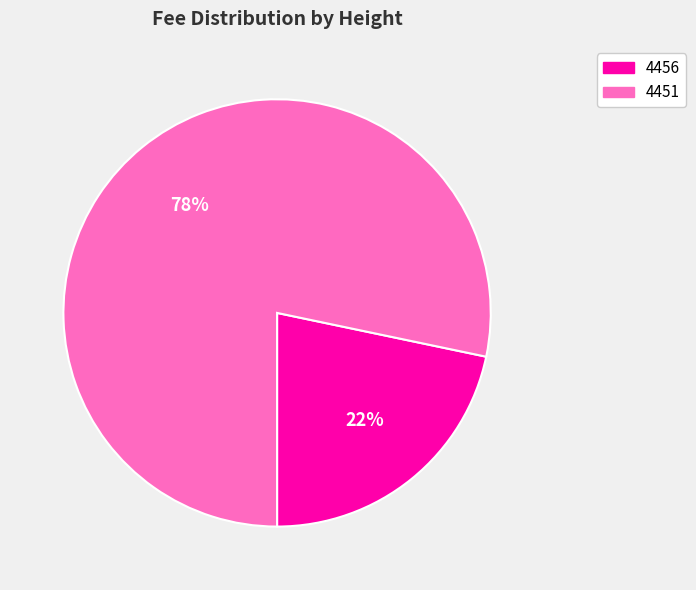

Does 4456 represent more than half of the total?

No